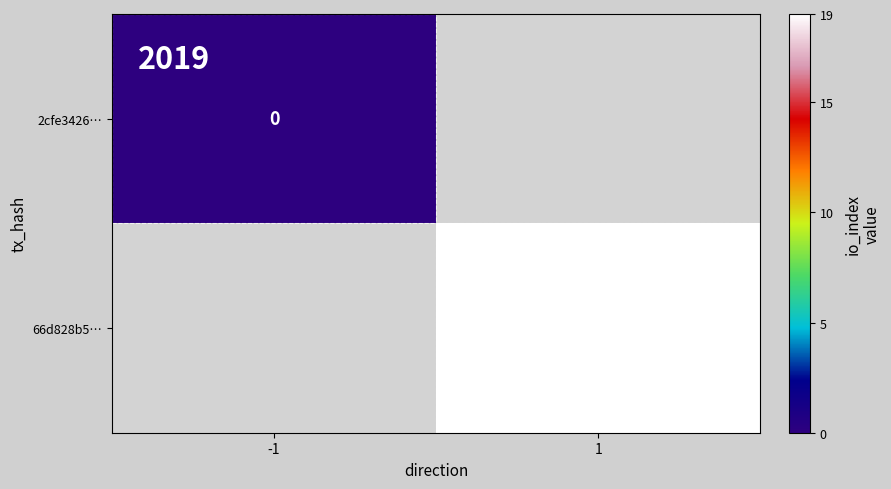

True or false: 66d828b5… has a value of 19 at 1.

True